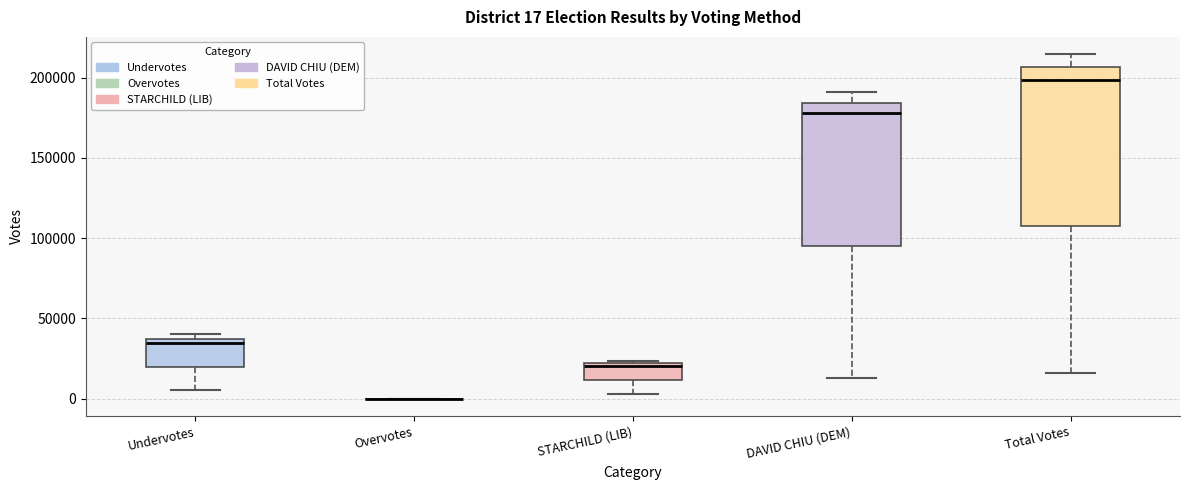

Which box is the tallest, from its lower edge to its upper edge?

Total Votes